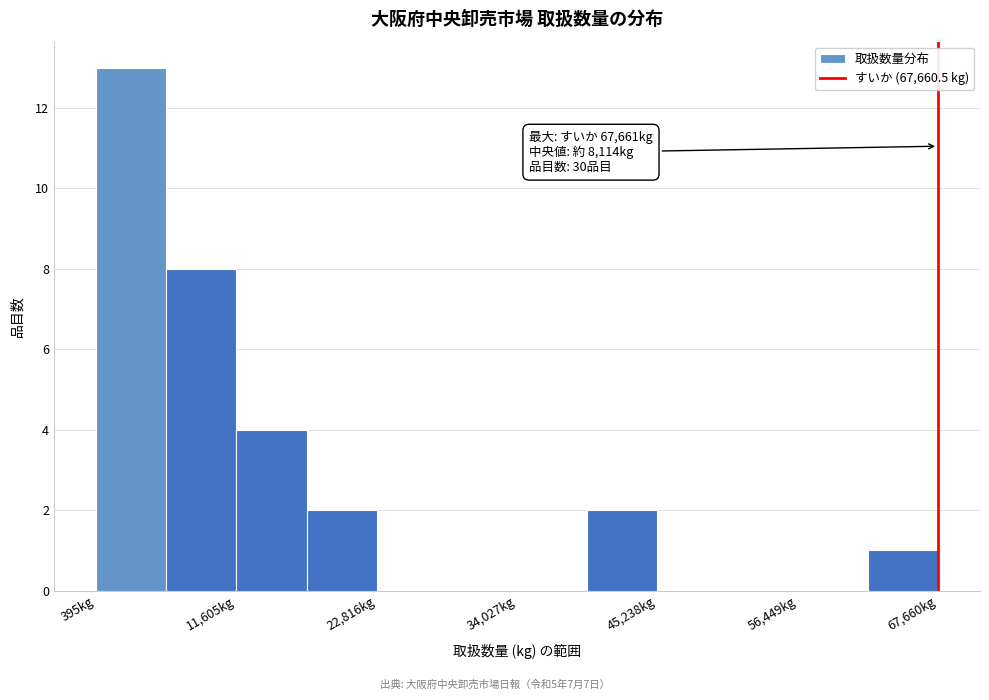

Around what value on the x-axis is the tallest bar? Give the approximate position of its centre, as read against the axis.

4000